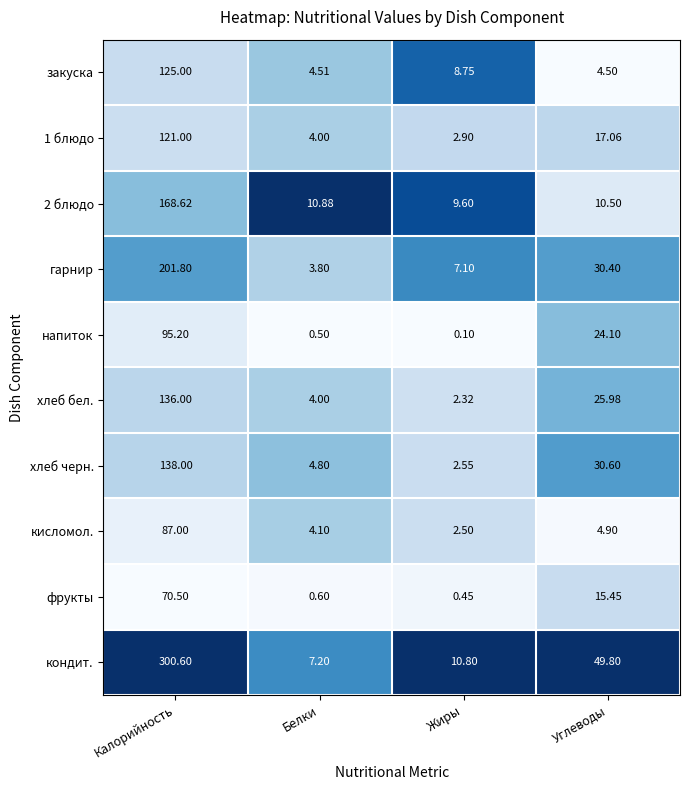

How many data points does each series have?

4